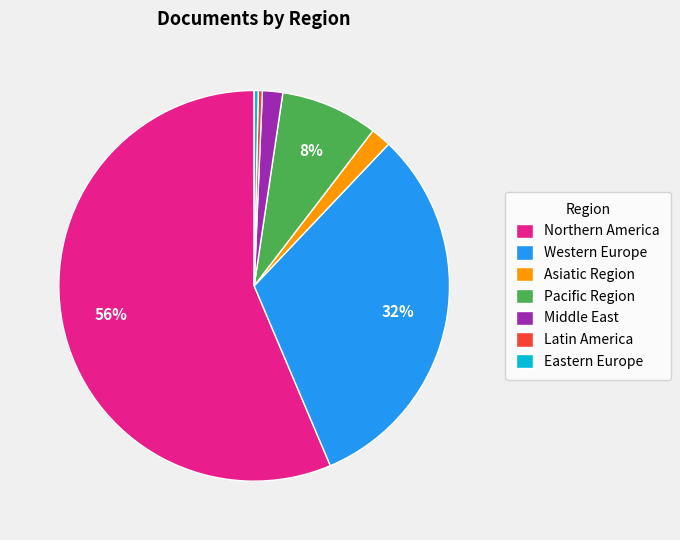

Is the sum of Eastern Europe and Pacific Region greater than half?

No